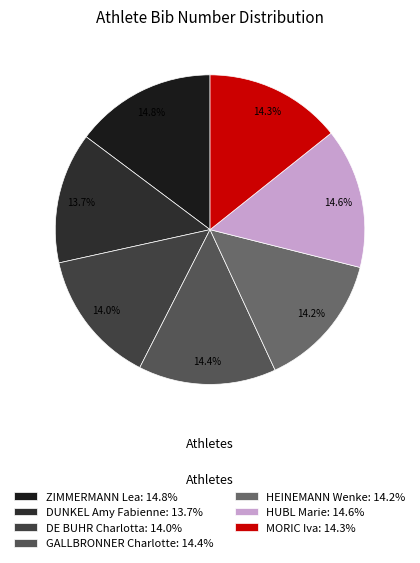

What percentage is NOT represented by DE BUHR Charlotta?

86.0%